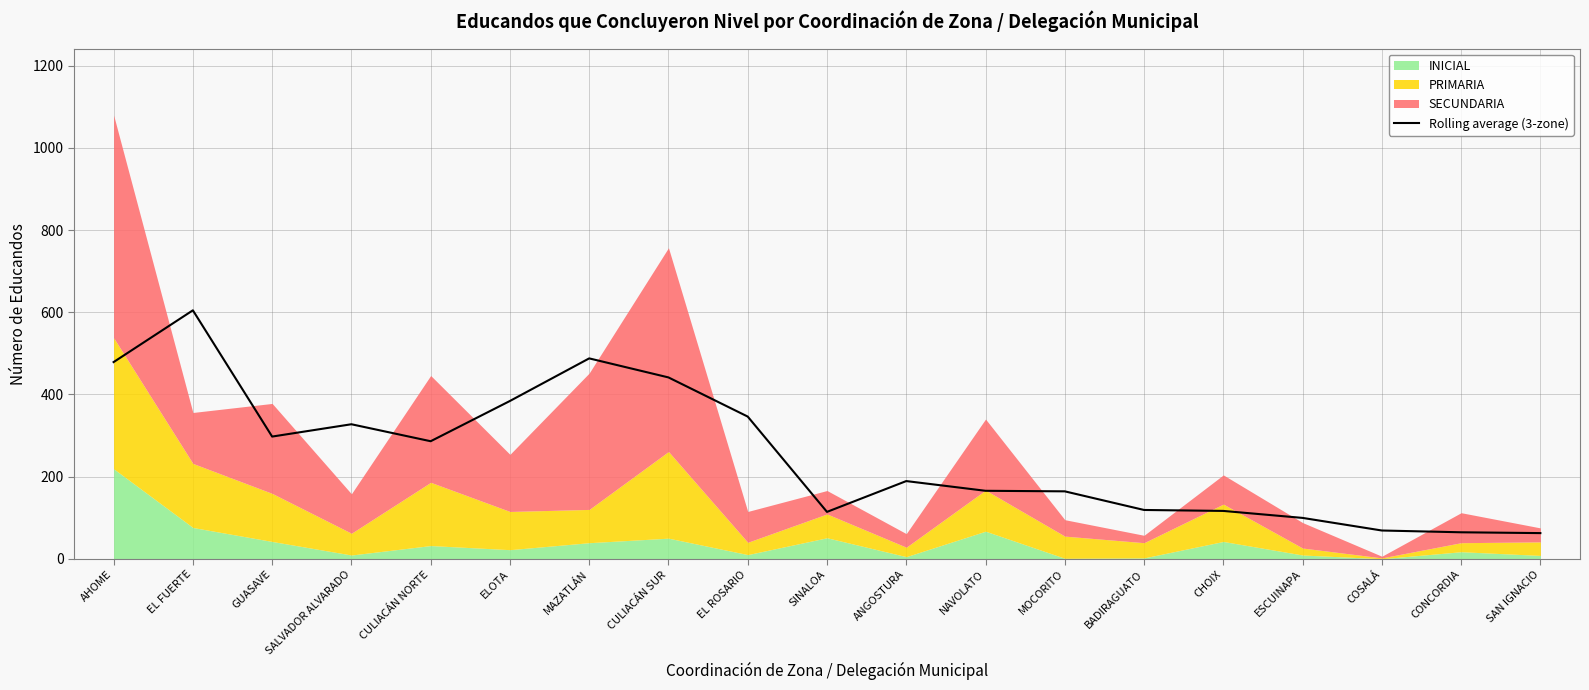

At which label does the data first exceed 189?

AHOME